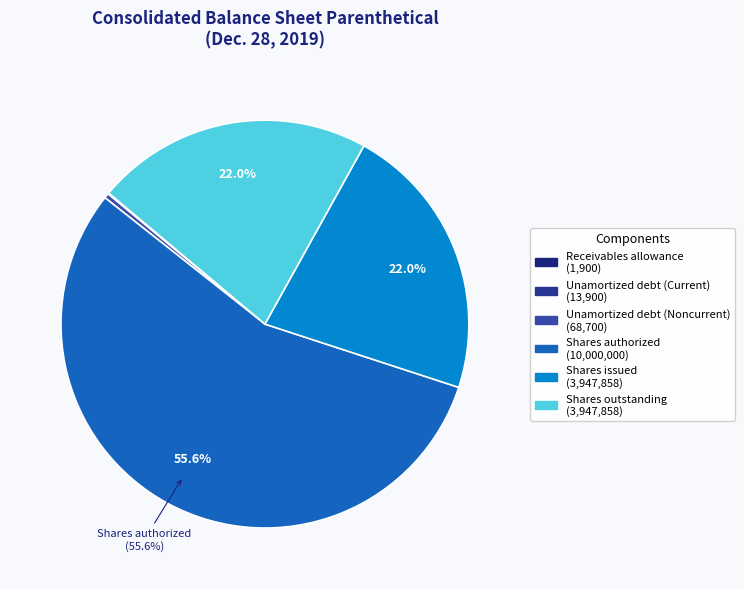

What is the change in value from Unamortized debt (Current) to Shares authorized?

+9986100